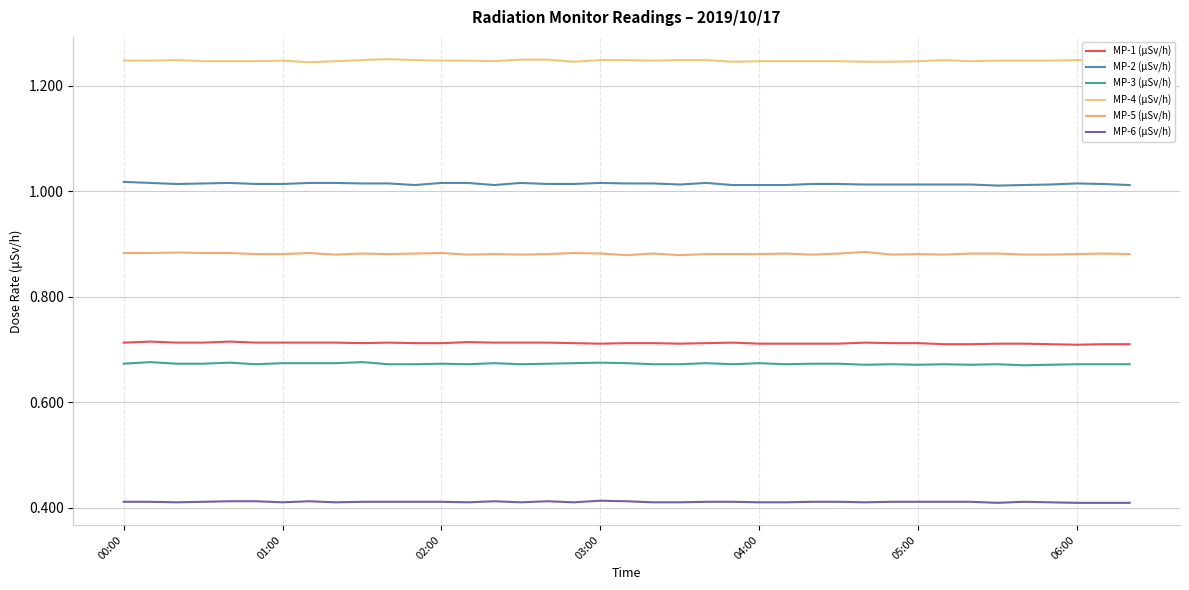

True or false: MP-1 (μSv/h) and MP-6 (μSv/h) intersect in this chart.

False